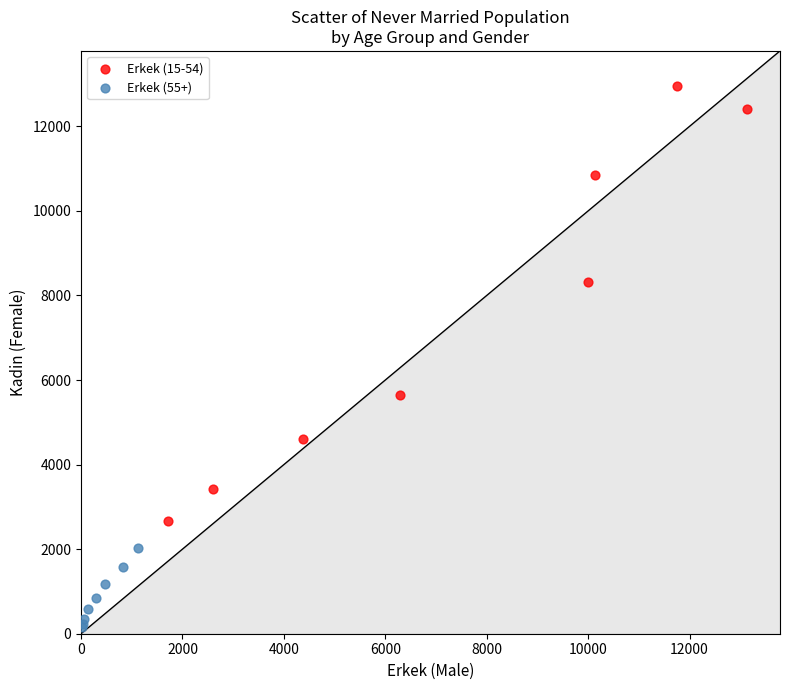

Which series has the largest Y range (max minus min)?

Erkek (15-54)